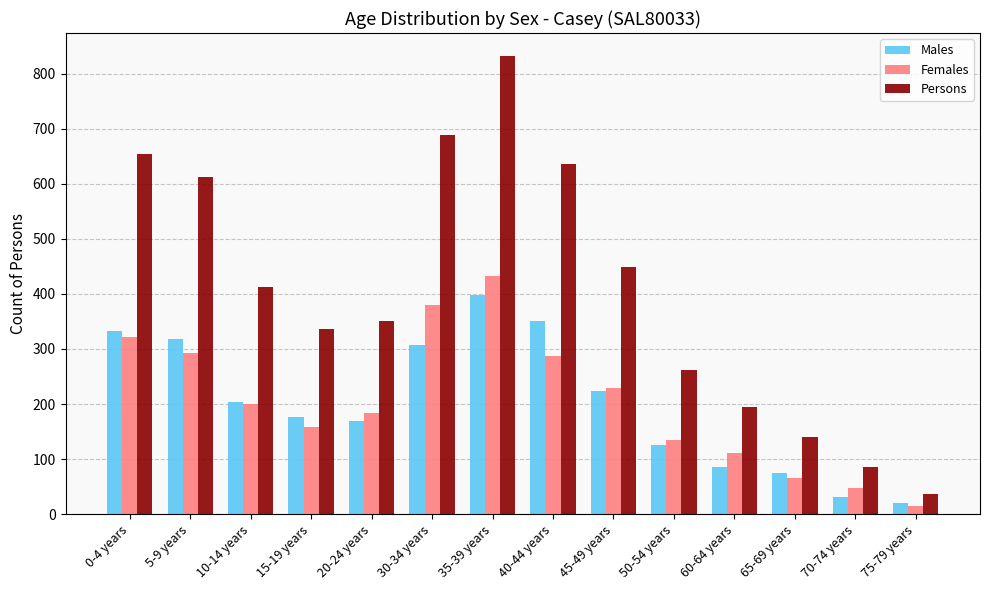

Where does the Males series first go above 204?

0-4 years